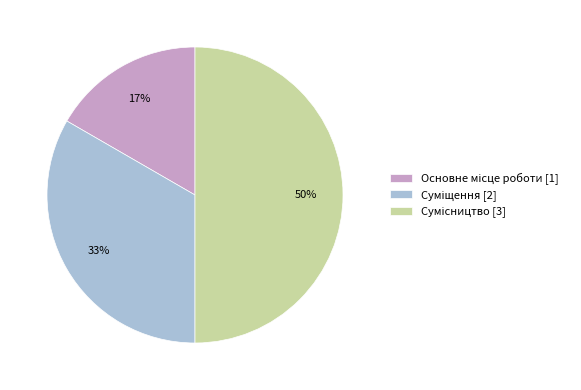

How many segments does this pie chart have?

3